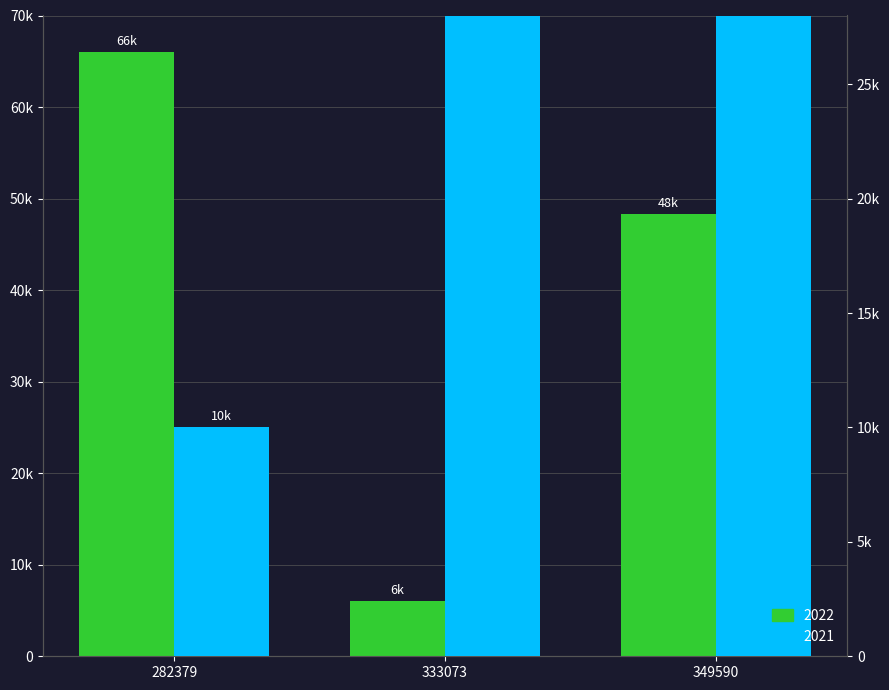

What is the difference between the highest and lowest values at 282379?

56000.0